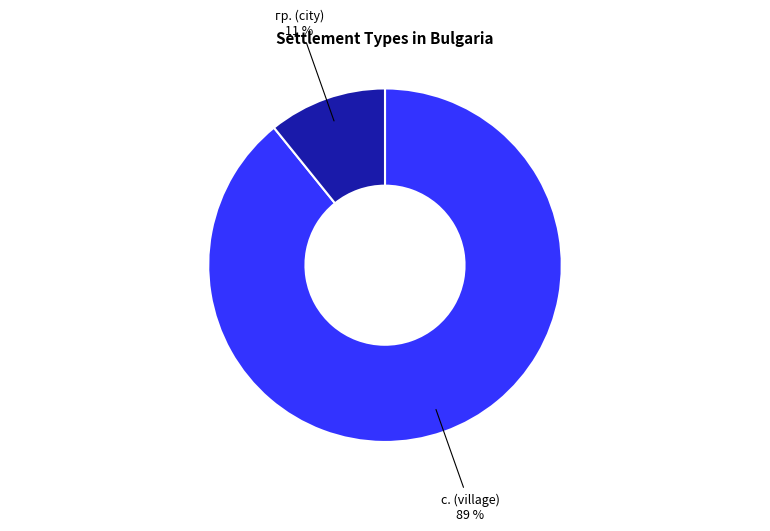

Is it true that с. (village) is 78% of the pie?

False